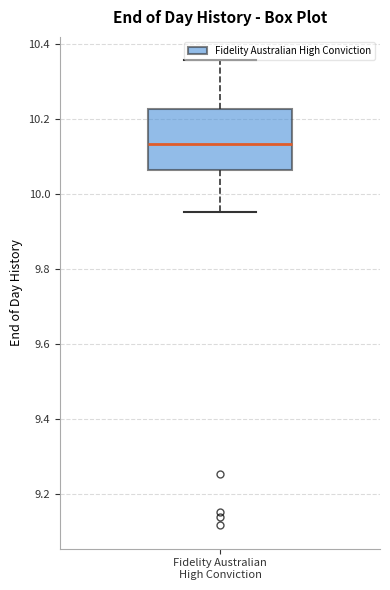

Read this box plot against the y-axis: the position of the median line, the range covered by the box, and the ends of both whiskers. The values are not printed on the chart, so give them approximately, as read against the axis.

median 10.14, box 10.06 to 10.22, whiskers 9.96 to 10.36